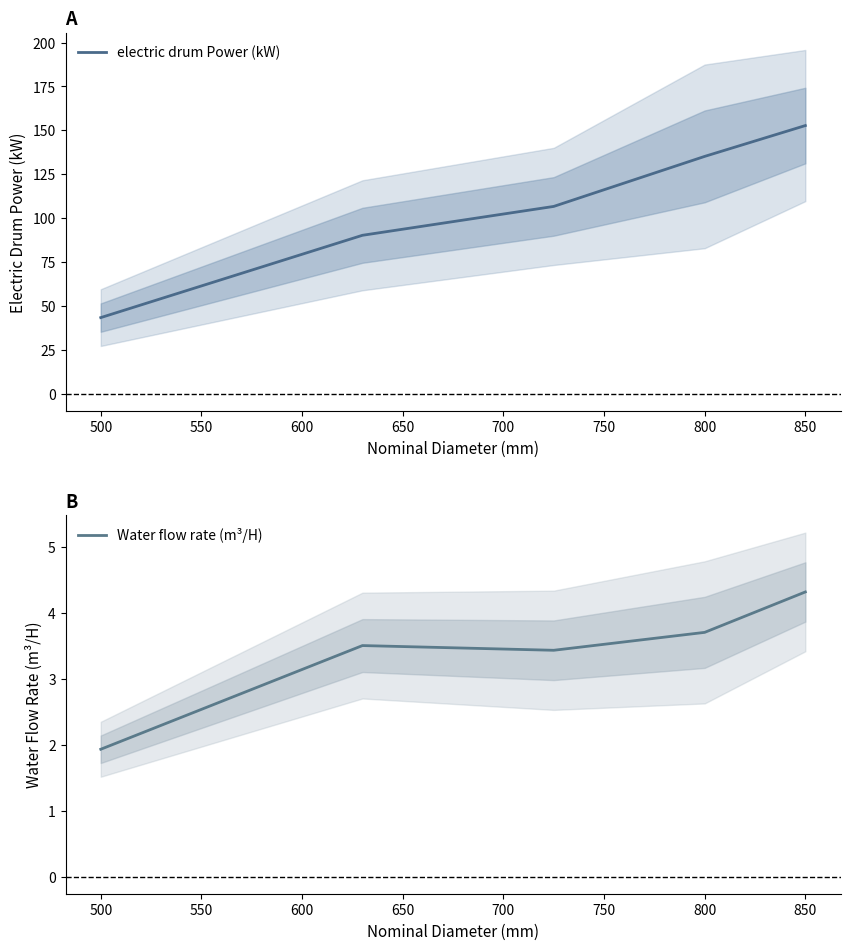

Is it true that electric drum Power (kW) equals 63.5 at 500?

False